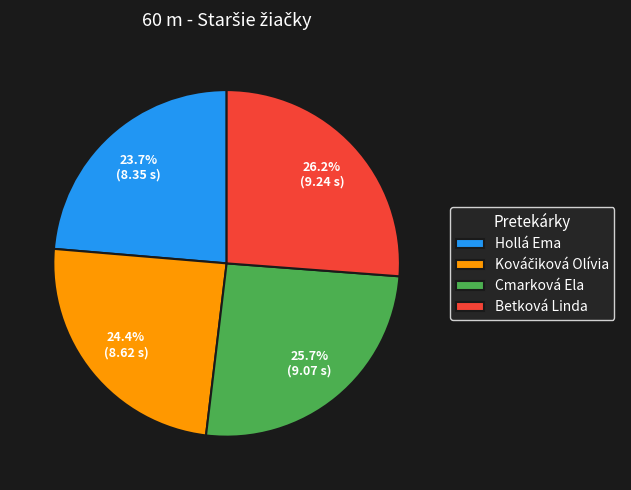

How many slices are in this pie chart?

4